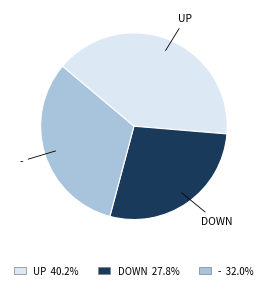

Is there any slice that represents more than half of the pie?

No